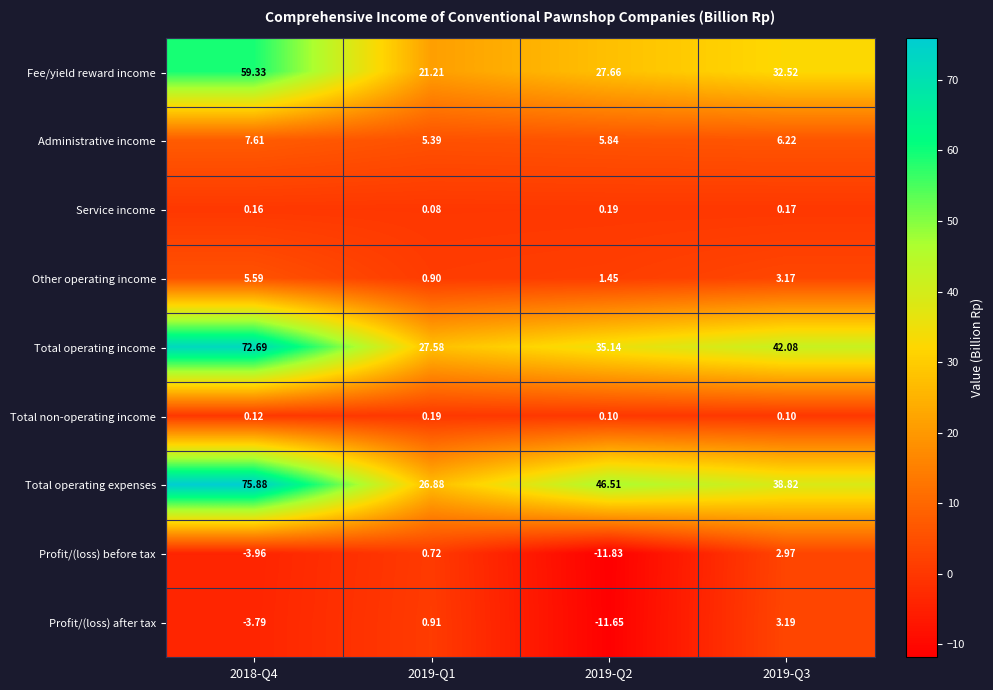

Rank the series at 2018-Q4 from highest to lowest value.

Total operating expenses, Total operating income, Fee/yield reward income, Administrative income, Other operating income, Service income, Total non-operating income, Profit/(loss) after tax, Profit/(loss) before tax